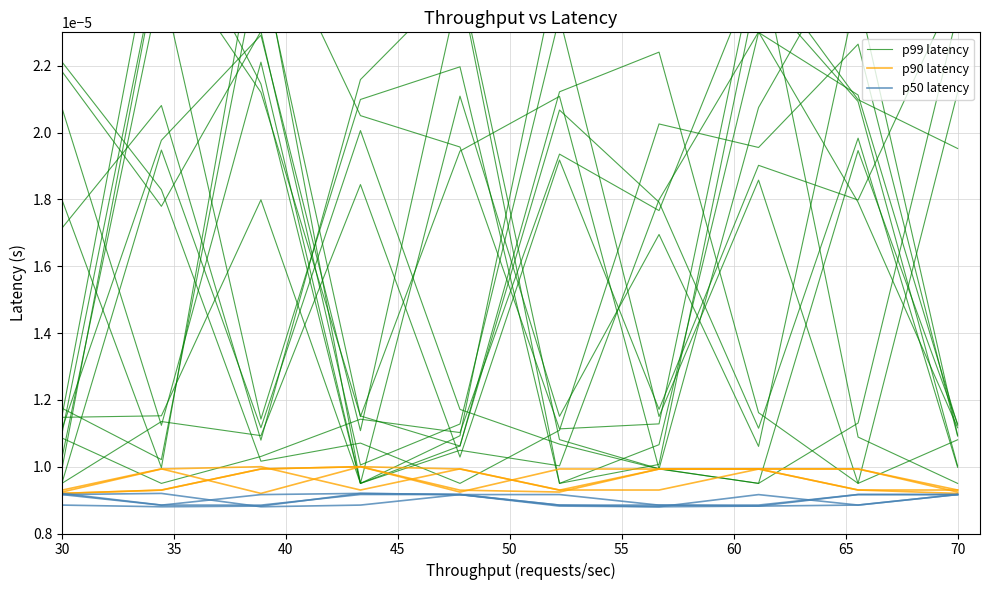

Which series has the widest spread of values?

p99 latency